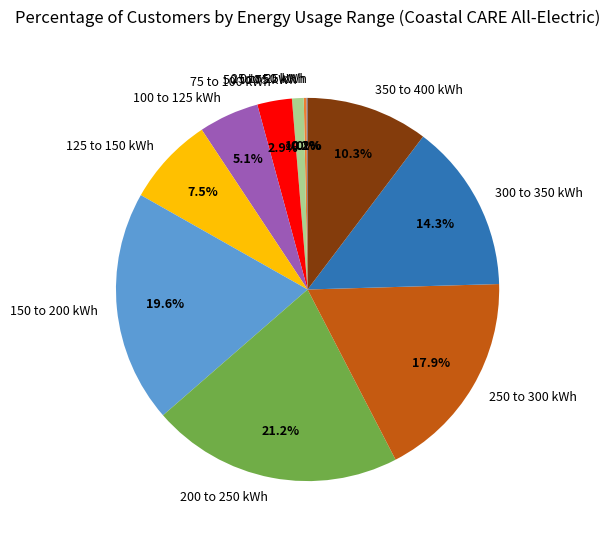

Between 200 to 250 kWh and 50 to 75 kWh, which is larger?

200 to 250 kWh